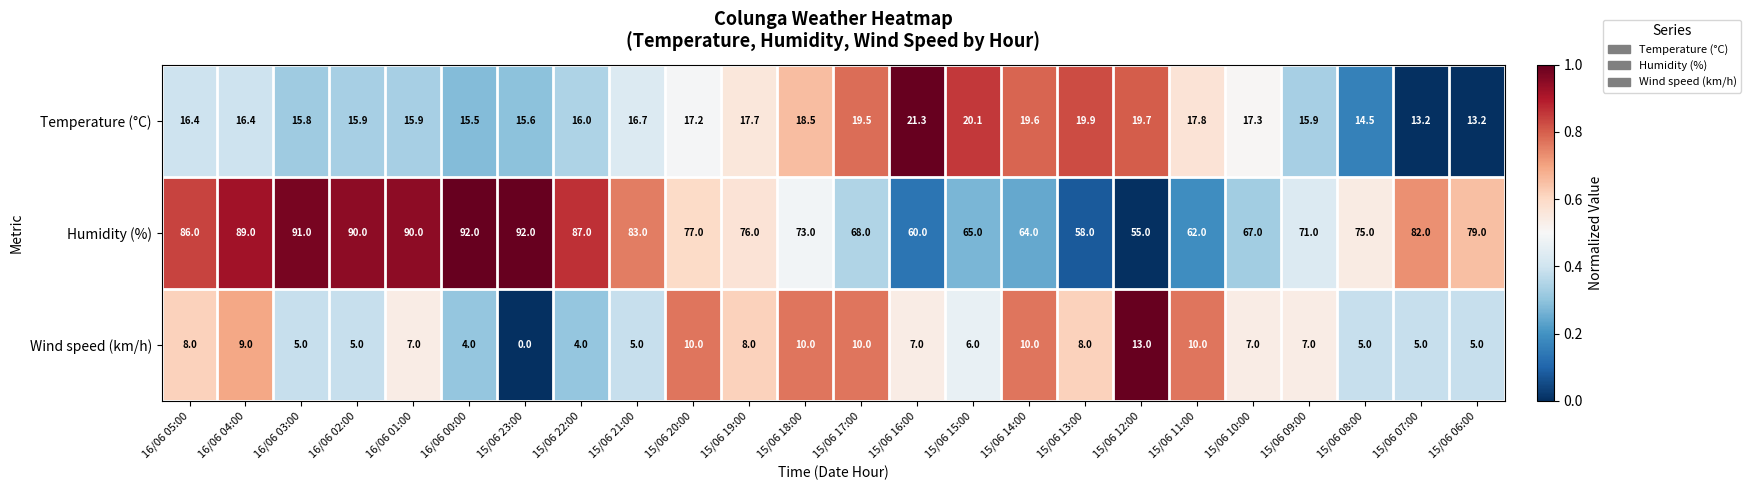

Rank the series at 15/06 06:00 from lowest to highest value.

Wind speed (km/h), Temperature (°C), Humidity (%)